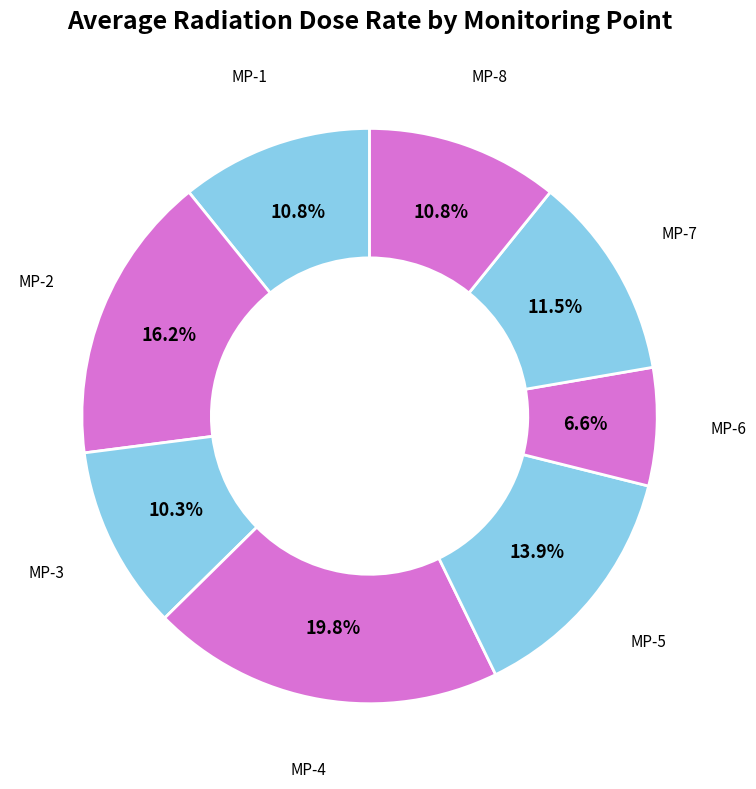

Between MP-6 and MP-1, which is larger?

MP-1